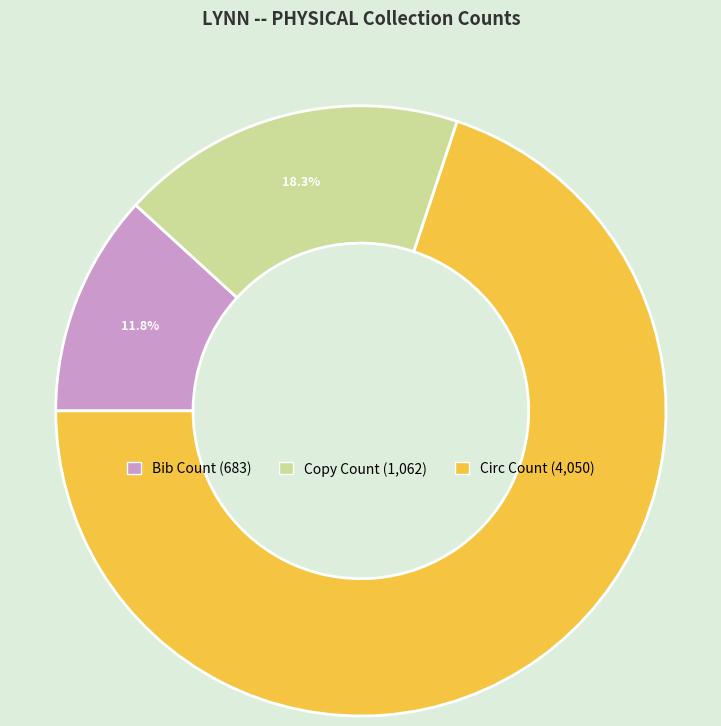

What portion of the pie excludes Bib Count?

88.2%